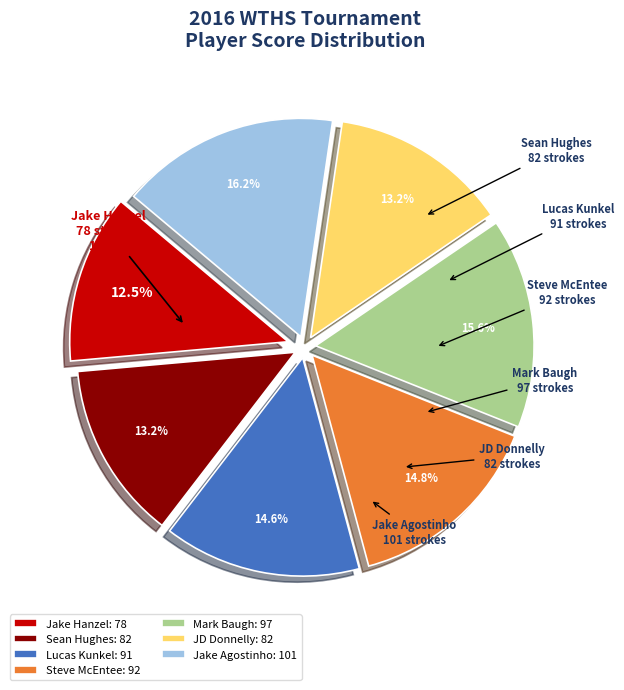

What is the largest slice in the pie chart?

Jake Agostinho